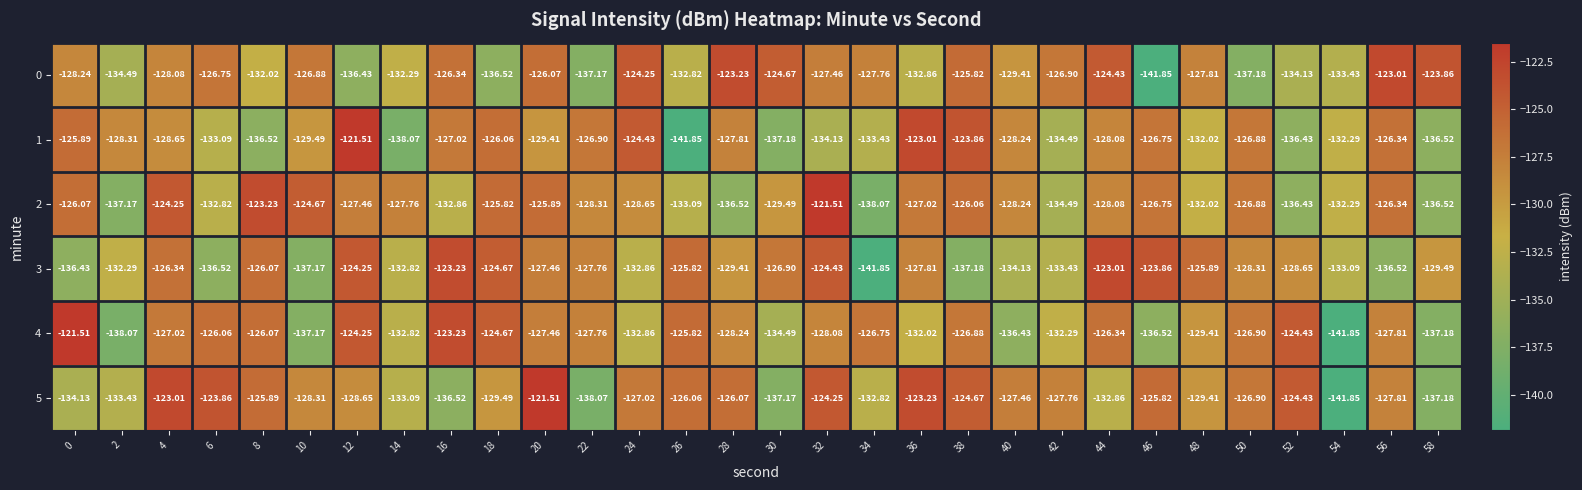

How many values in the 4 series exceed -127?

12